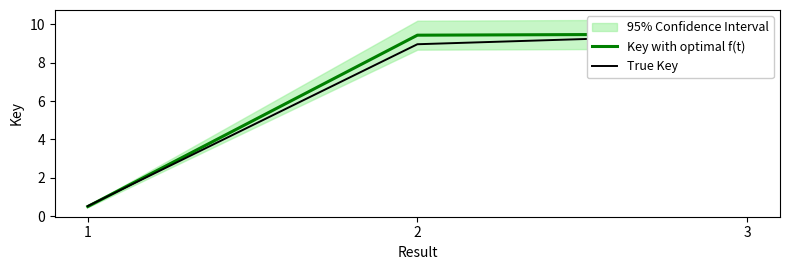

Is the value of True Key at 1 greater than the value of Key with optimal f(t) at 3?

No